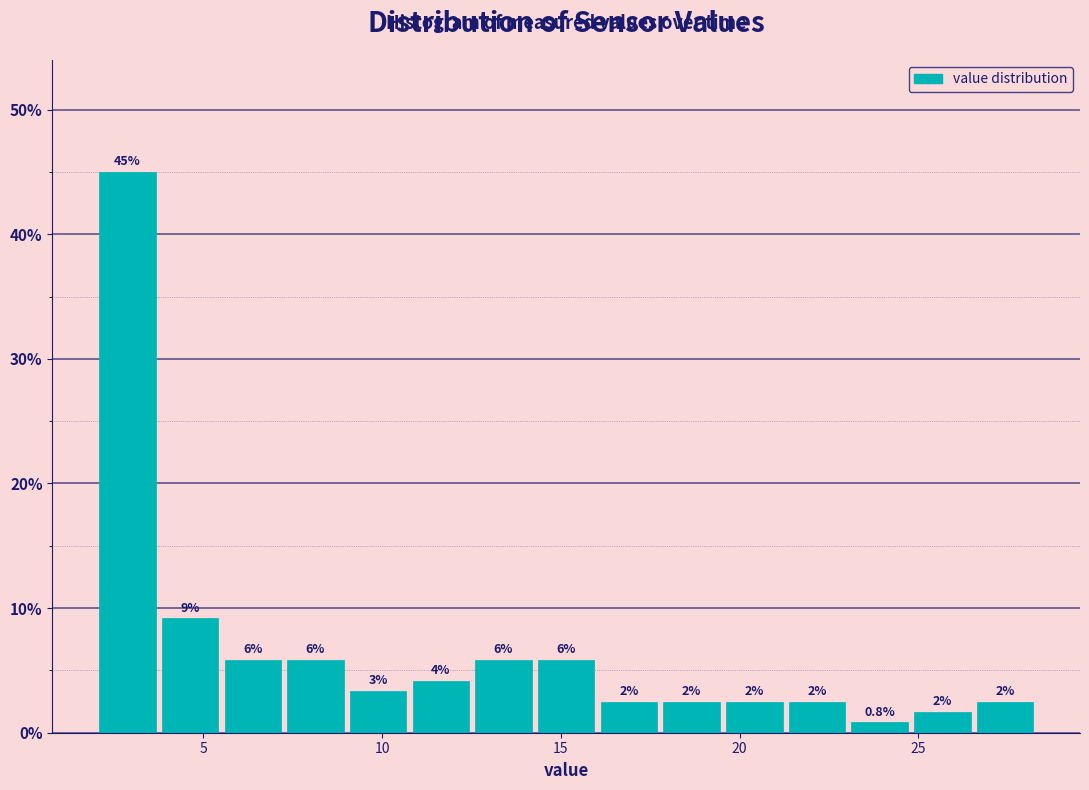

Read against the x-axis, roughly where is the centre of the tallest bar?

3.0